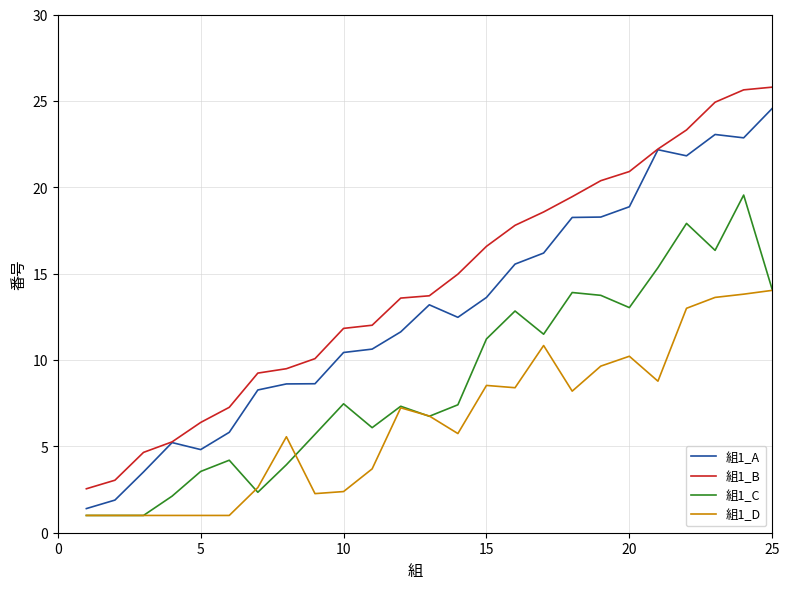

Which series has the largest total across all categories?

組1_B